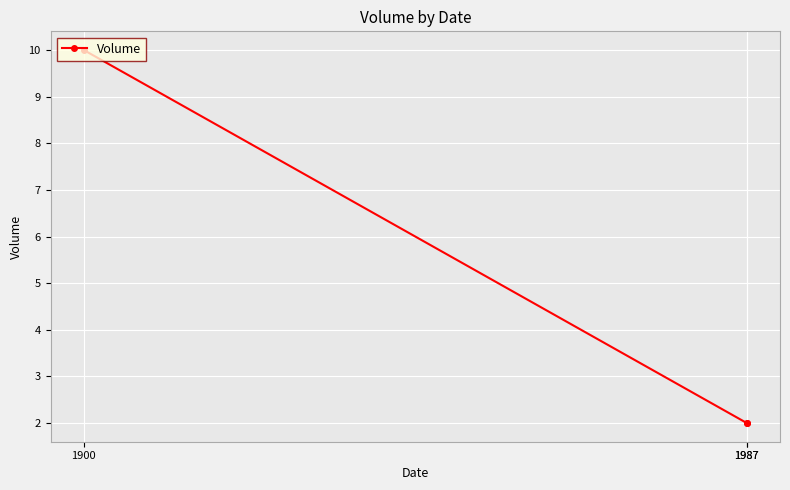

What is the minimum value shown in the chart?

2